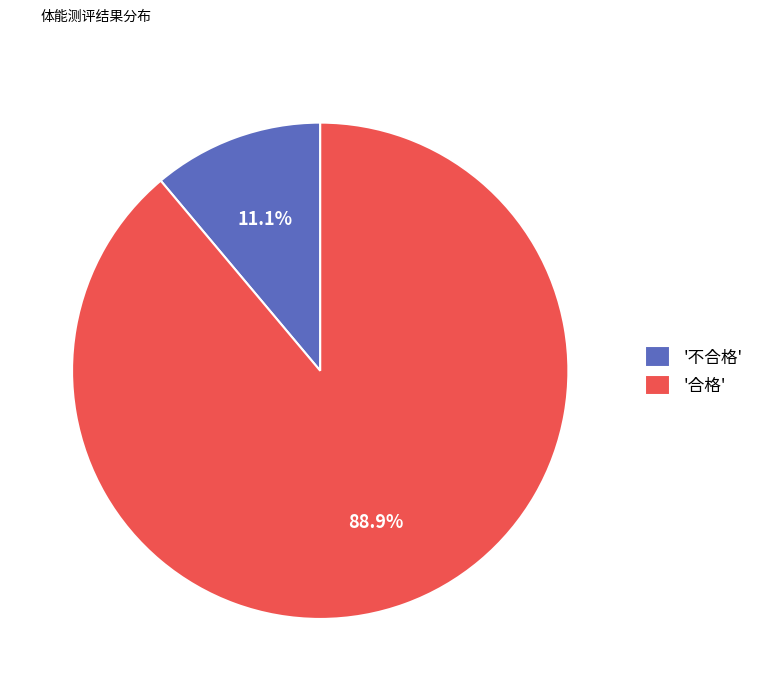

Which category has the smallest portion of the pie?

'不合格'